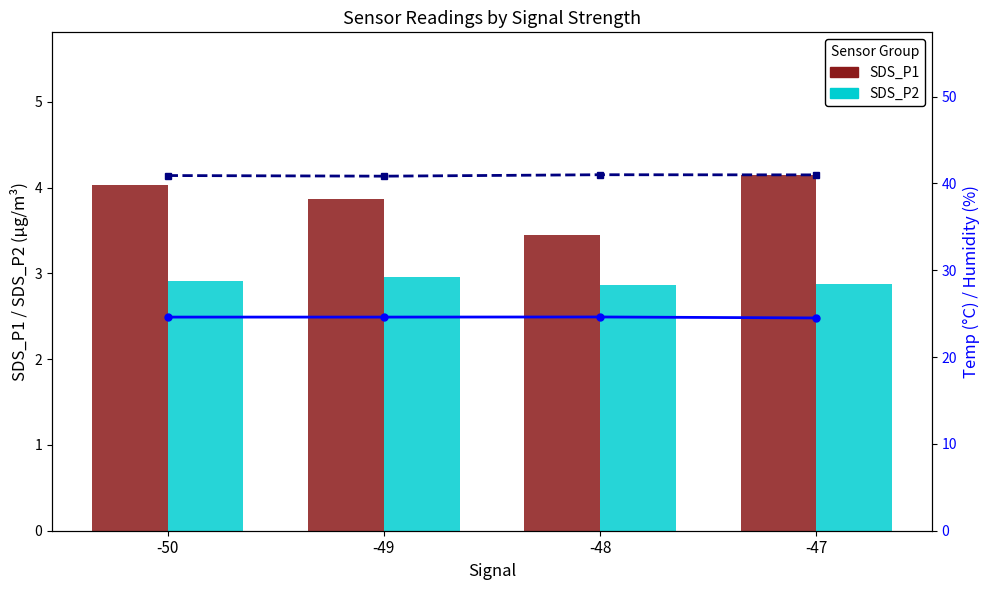

The value of SDS_P1 at -49 is 6.0. True or false?

False